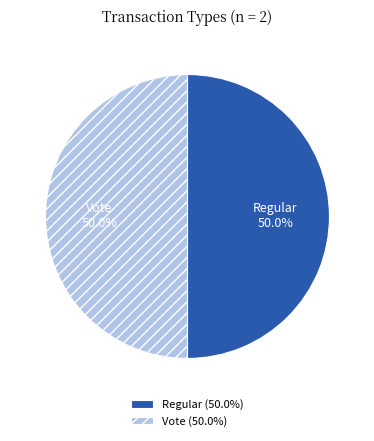

How many segments does this pie chart have?

2